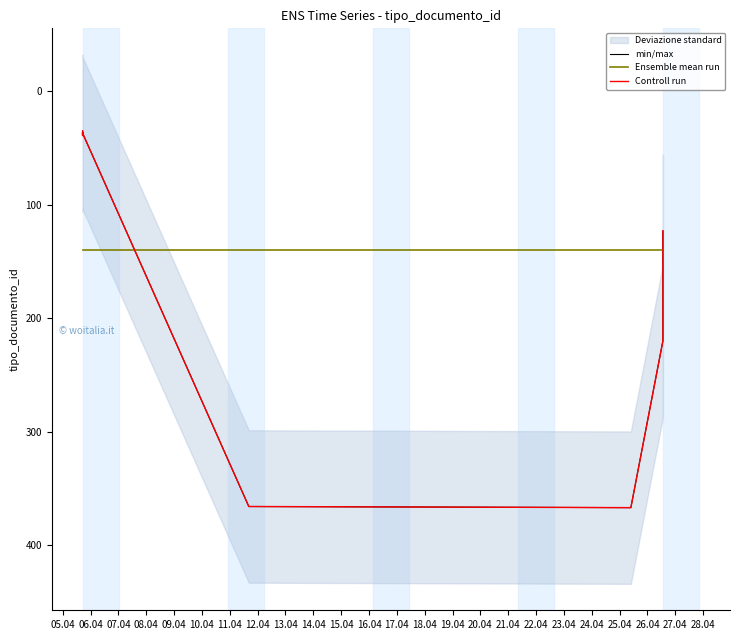

At how many categories does at least one series exceed 268?

2